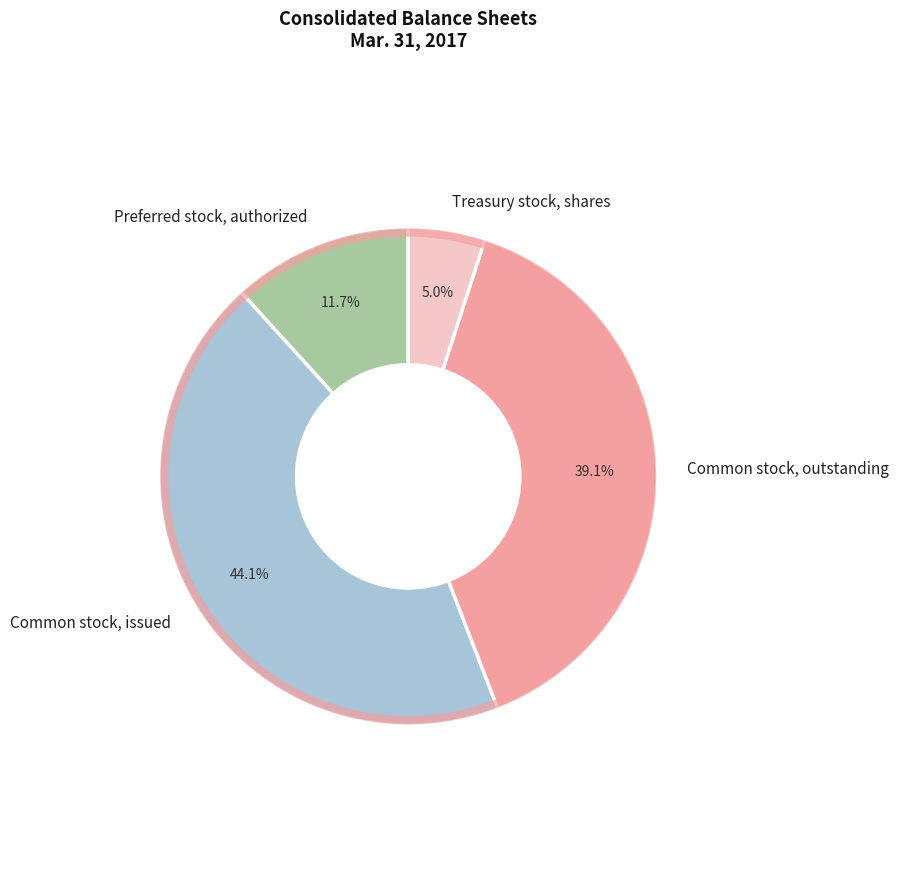

Is Treasury stock, shares the majority of the pie?

No